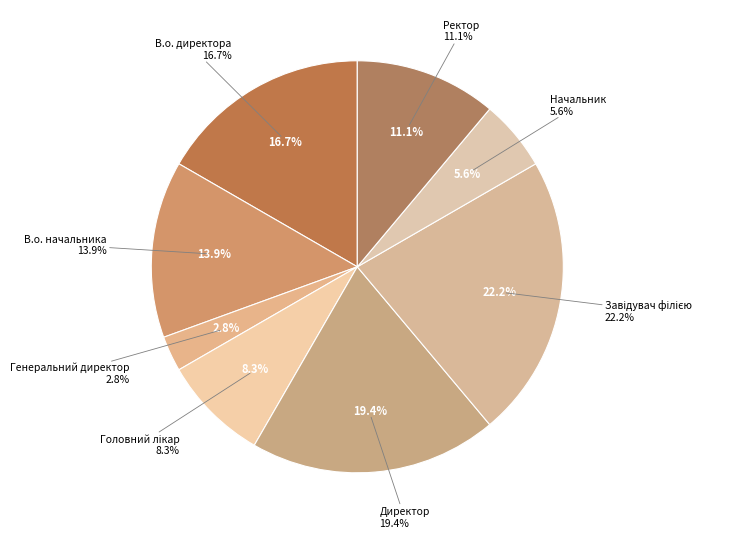

To the nearest percent, what is the average slice percentage?

12%